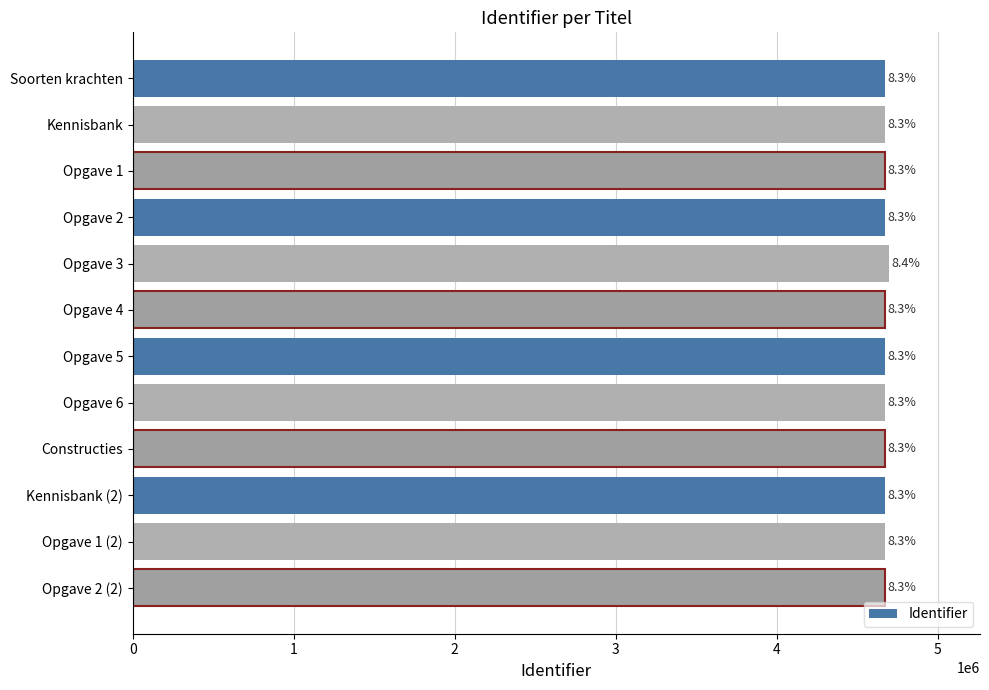

Are the bars horizontal?

Yes